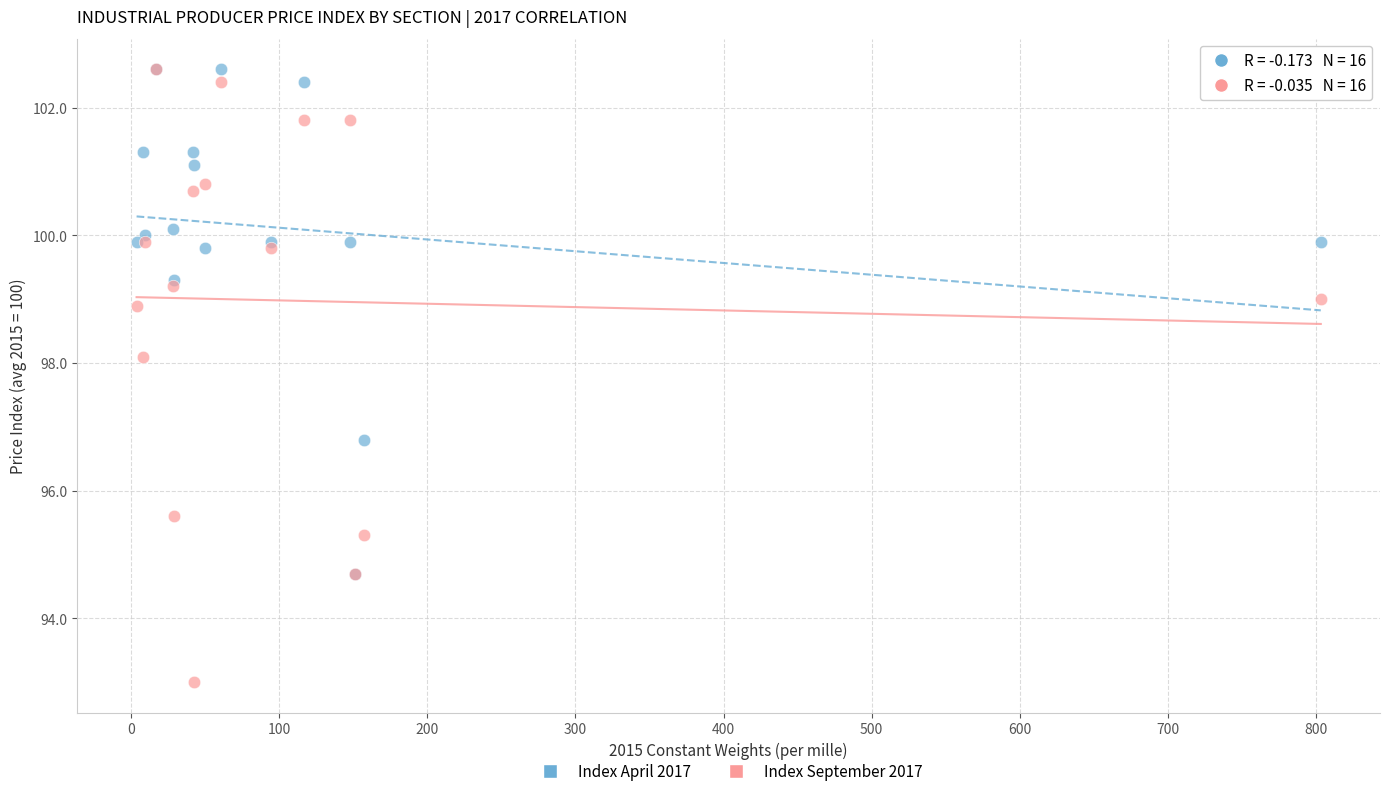

Which series contains the lowest Y value?

Index September 2017